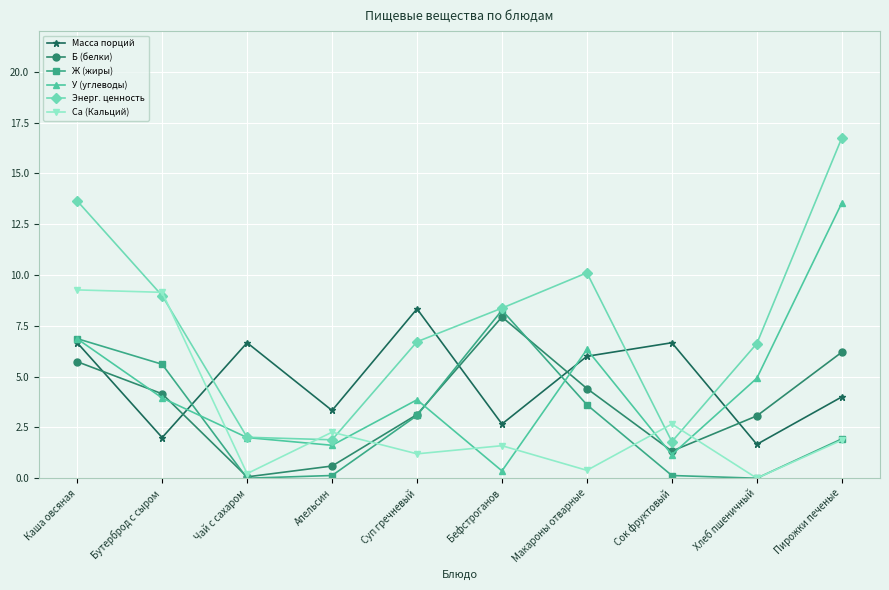

Read the У (углеводы) value at Бутерброд с сыром.

4.0